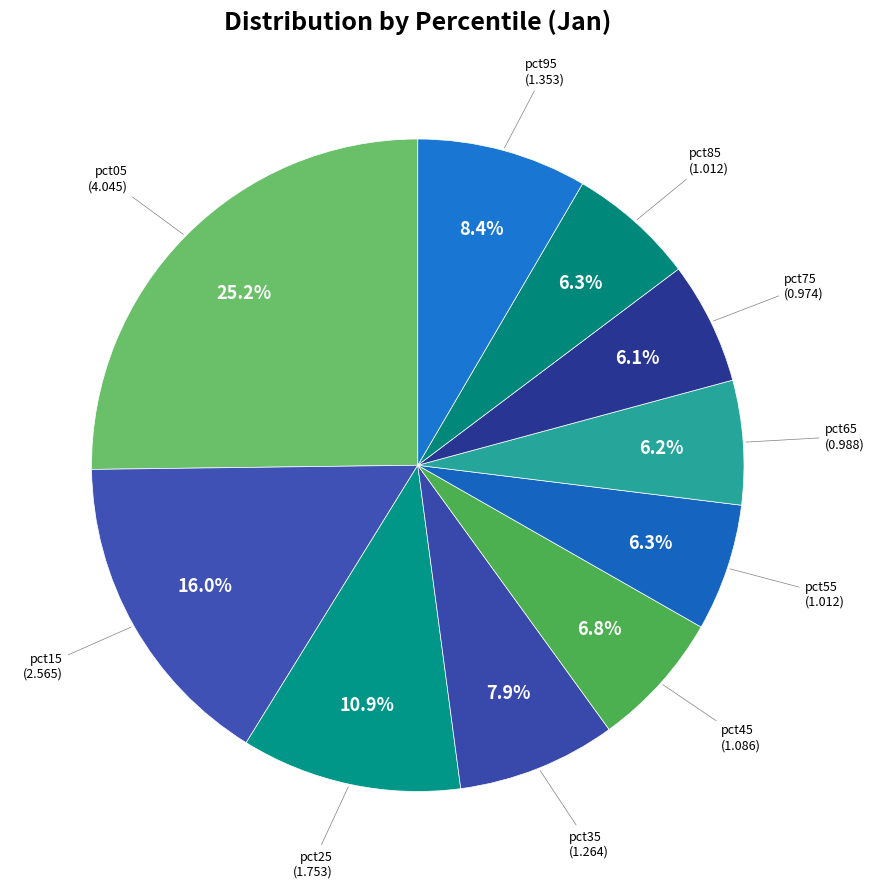

Which category has the biggest portion of the pie?

pct05